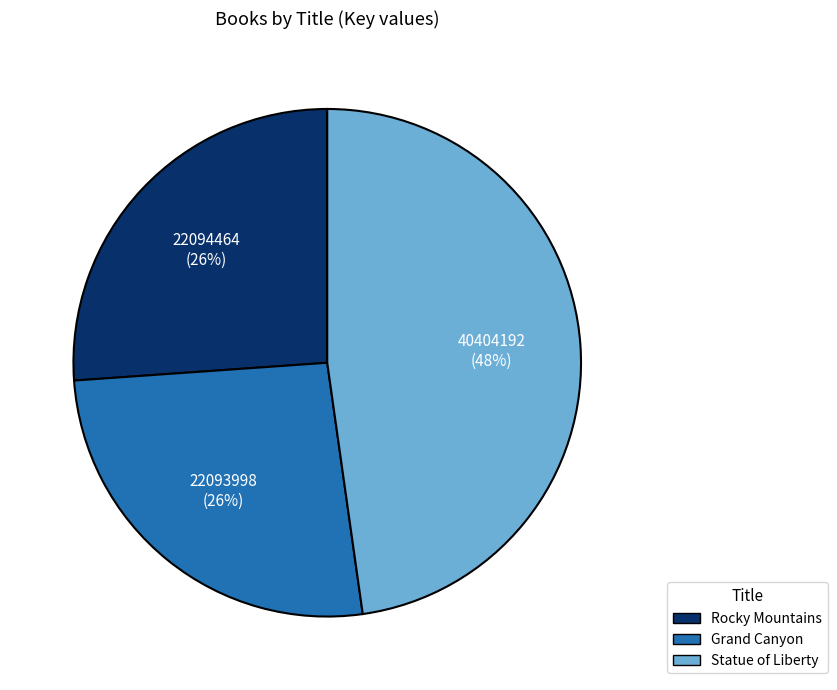

To the nearest percent, what percentage of the pie is Statue of Liberty?

48%